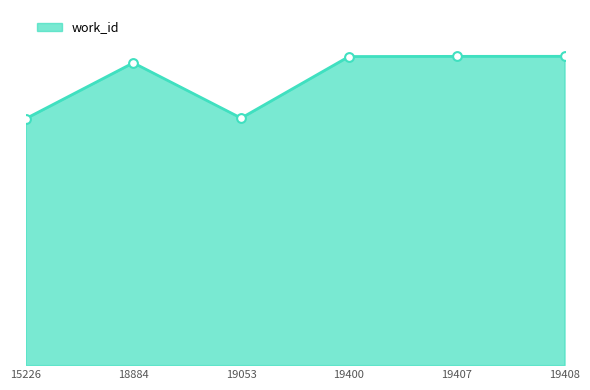

Is this an area chart (filled region under the line)?

Yes